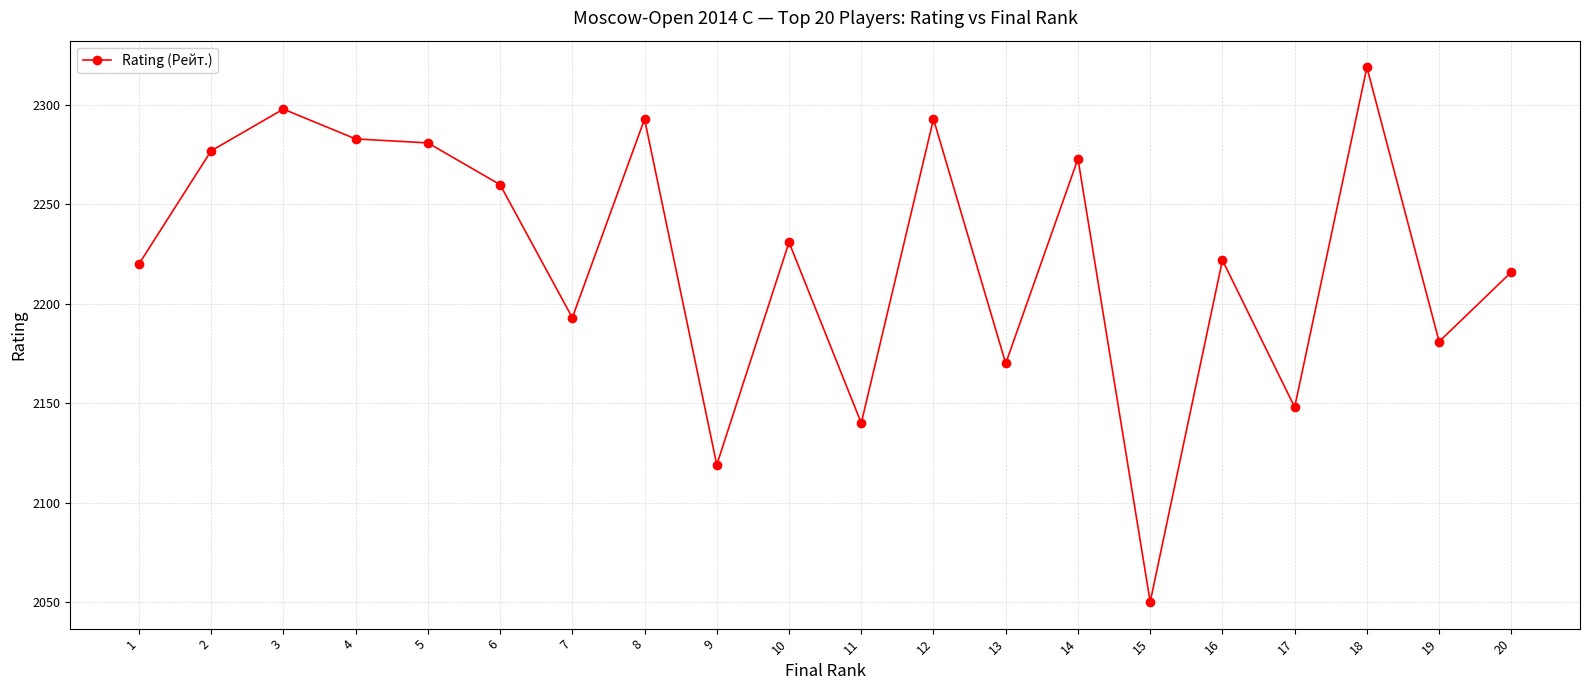

True or false: the data shows 2277 at 2.

True